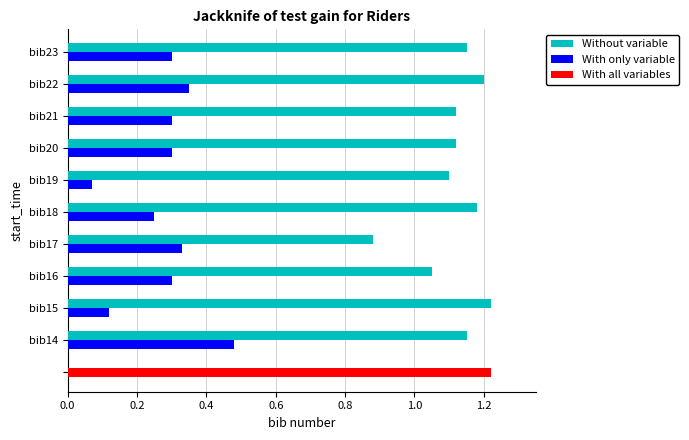

What is the difference between the maximum and minimum values in the With only variable series?

0.4